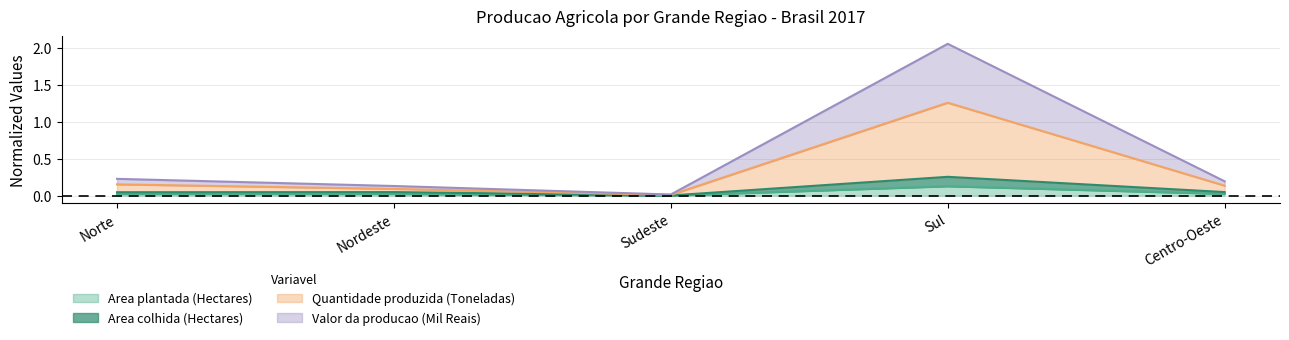

What is the sum of all Area colhida (Hectares) values?

0.4